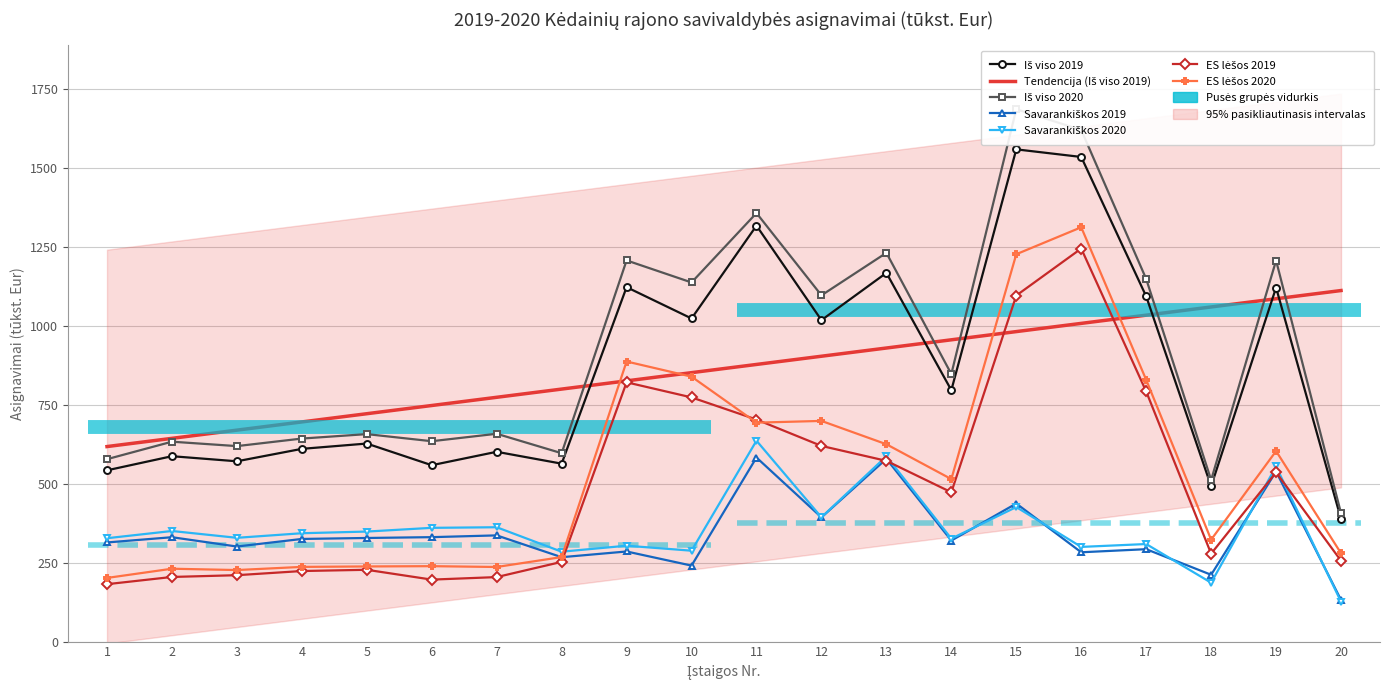

How many values in the Savarankiškos 2020 series exceed 343?

10